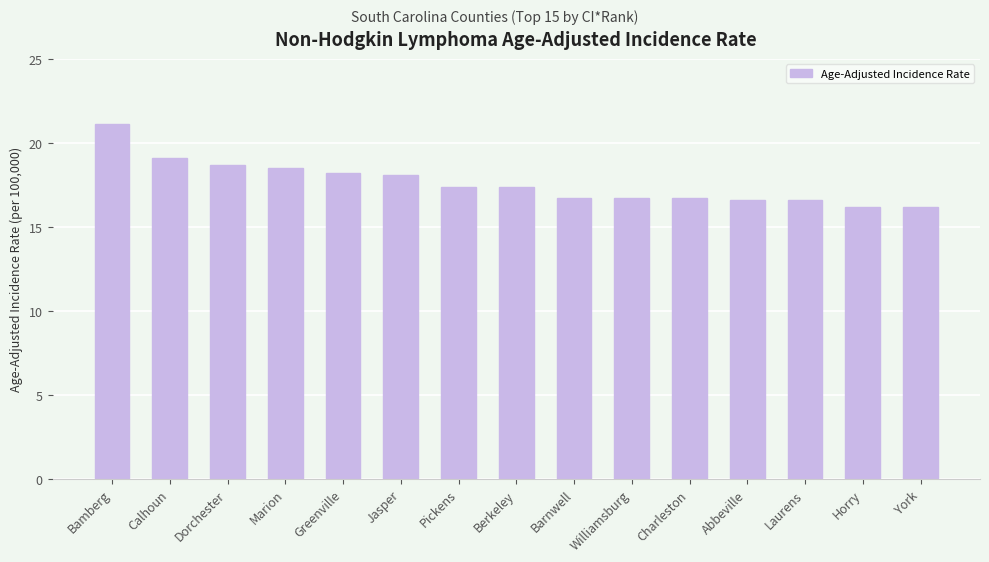

What is the value of the 10th bar from the left?

16.7